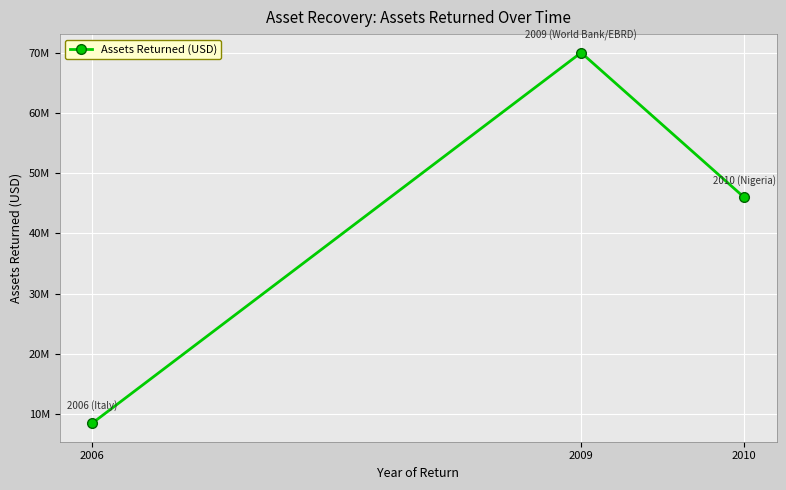

Rank the categories by value from highest to lowest.

2009, 2010, 2006